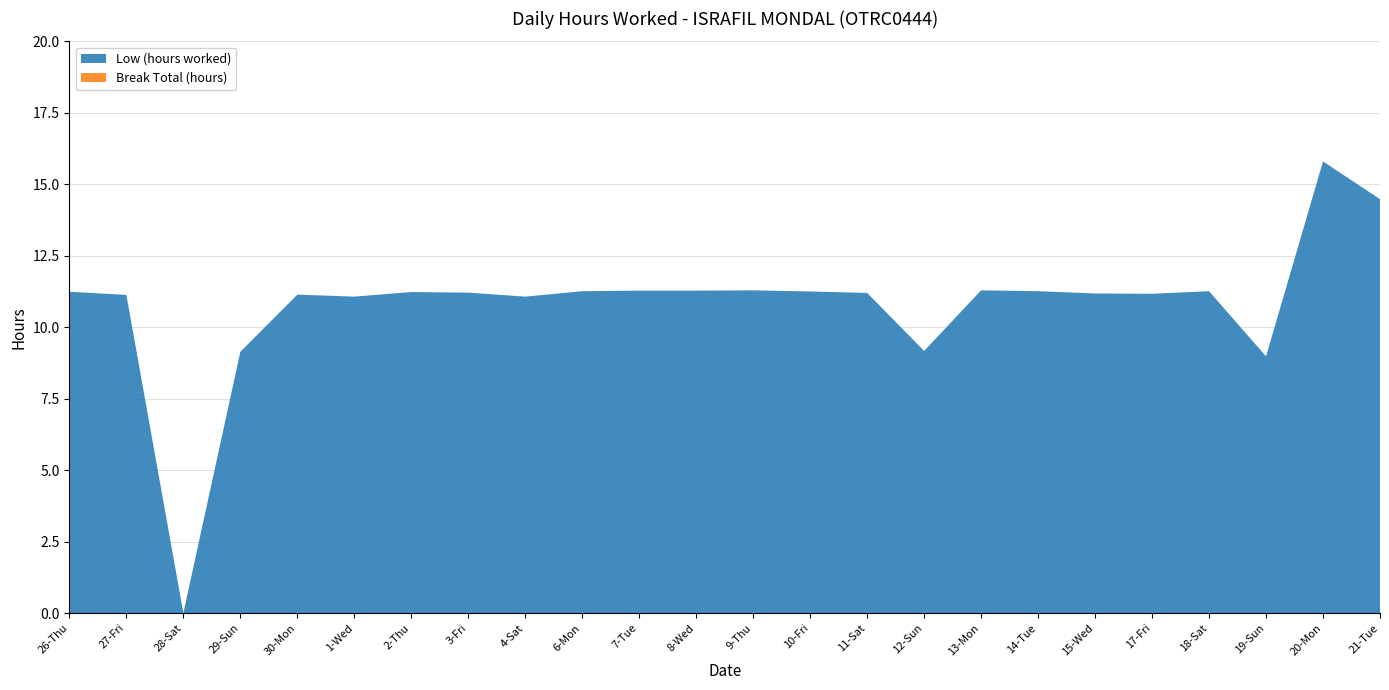

Reading left to right, what are all the values shown in this chart?

Low (hours worked): 26-Thu=11.2	27-Fri=11.1	28-Sat=0.0	29-Sun=9.1	30-Mon=11.1	1-Wed=11.1	2-Thu=11.2	3-Fri=11.2	4-Sat=11.1	6-Mon=11.3	7-Tue=11.3	8-Wed=11.3	9-Thu=11.3	10-Fri=11.2	11-Sat=11.2	12-Sun=9.2	13-Mon=11.3	14-Tue=11.3	15-Wed=11.2	17-Fri=11.2	18-Sat=11.3	19-Sun=9.0	20-Mon=15.8	21-Tue=14.5
Break Total (hours): 26-Thu=0.0	27-Fri=0.0	28-Sat=0.0	29-Sun=0.0	30-Mon=0.0	1-Wed=0.0	2-Thu=0.0	3-Fri=0.0	4-Sat=0.0	6-Mon=0.0	7-Tue=0.0	8-Wed=0.0	9-Thu=0.0	10-Fri=0.0	11-Sat=0.0	12-Sun=0.0	13-Mon=0.0	14-Tue=0.0	15-Wed=0.0	17-Fri=0.0	18-Sat=0.0	19-Sun=0.0	20-Mon=0.0	21-Tue=0.0